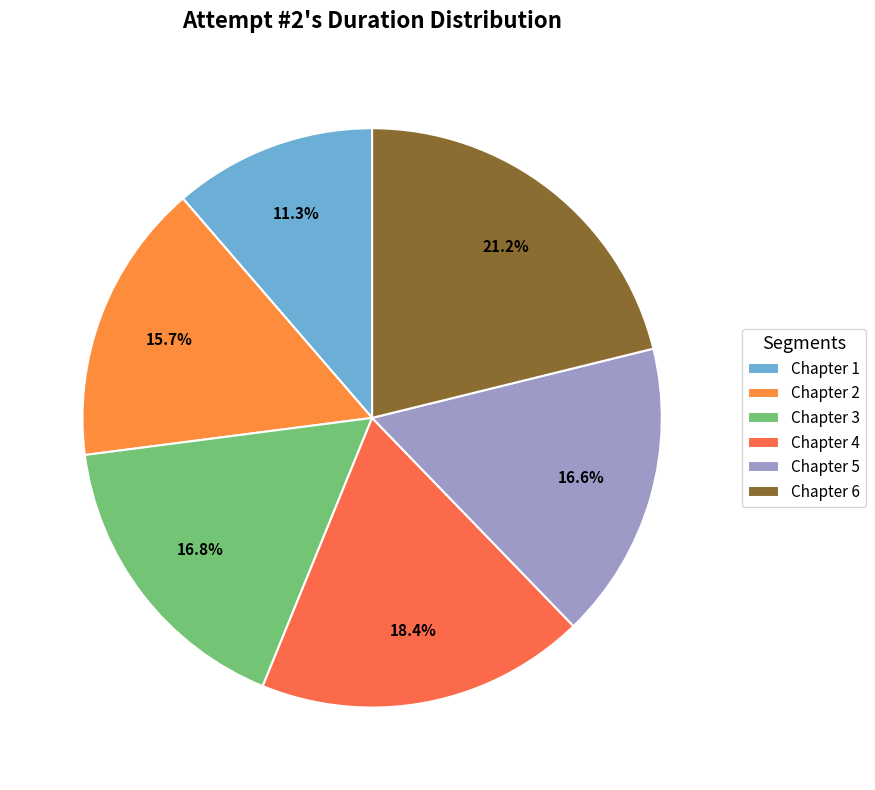

True or false: Chapter 2 accounts for 8% of the total.

False